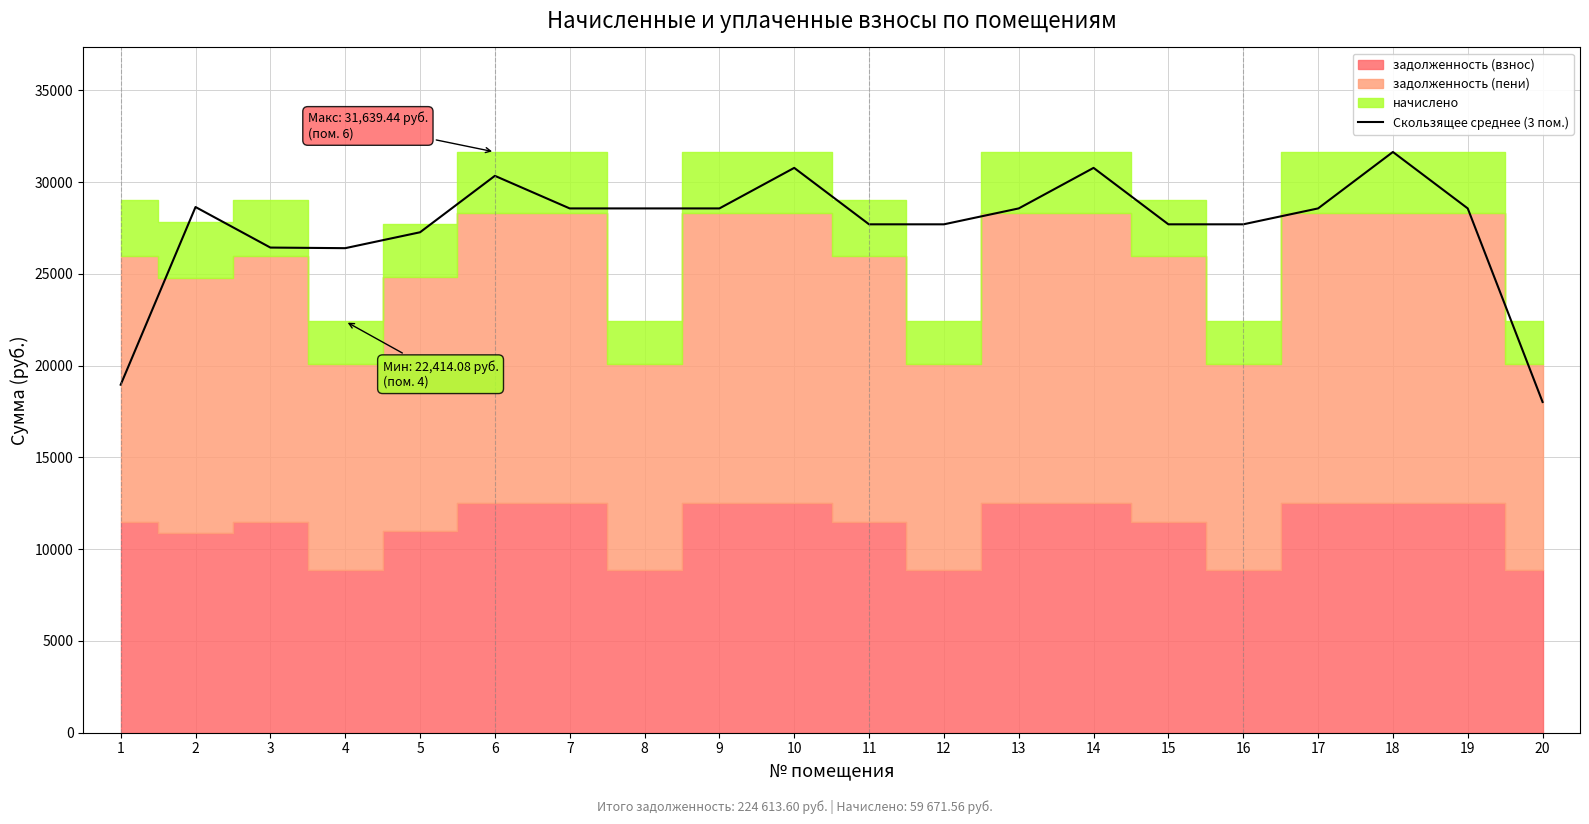

Reading left to right, what are all the values shown in this chart?

1=18960.5	2=28640.7	3=26431.8	4=26398.7	5=27265.0	6=30340.1	7=28564.3	8=28564.3	9=28564.3	10=30773.2	11=27698.1	12=27698.1	13=28564.3	14=30773.2	15=27698.1	16=27698.1	17=28564.3	18=31639.4	19=28564.3	20=18017.8